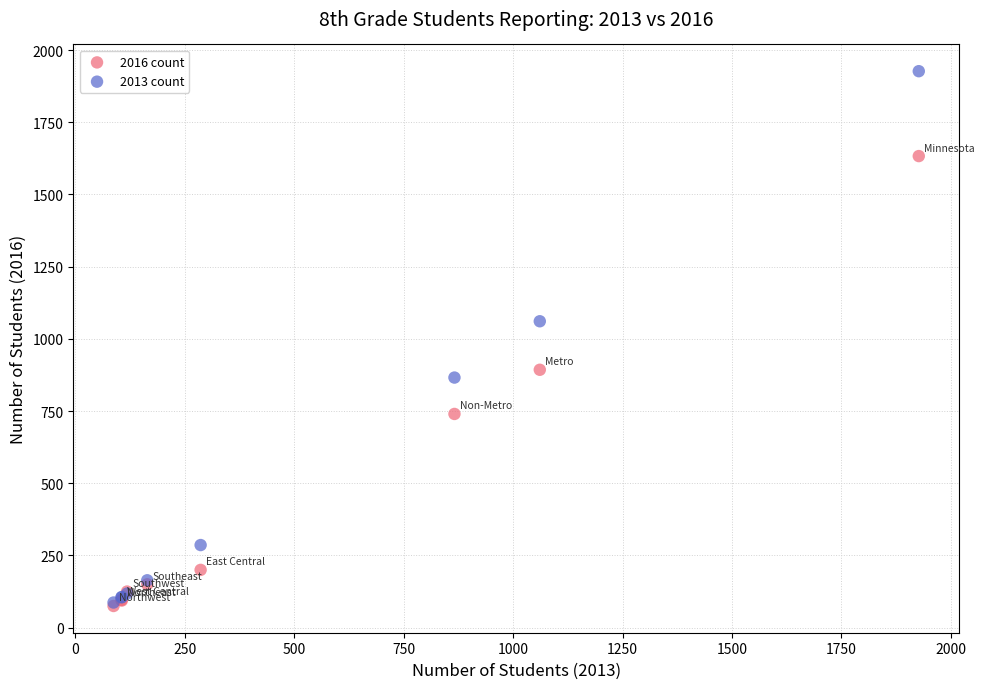

What are all the series names shown in the legend?

2016 count, 2013 count